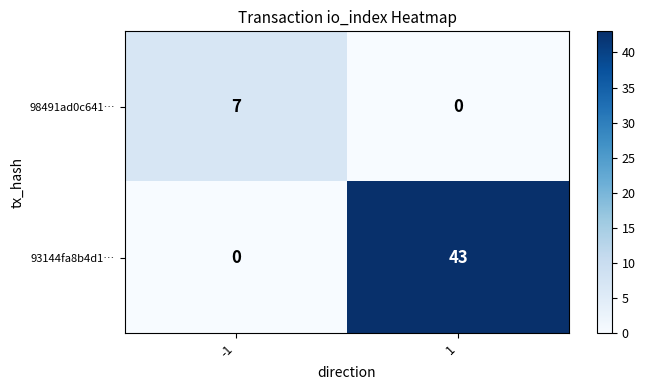

What is the greatest value displayed?

43